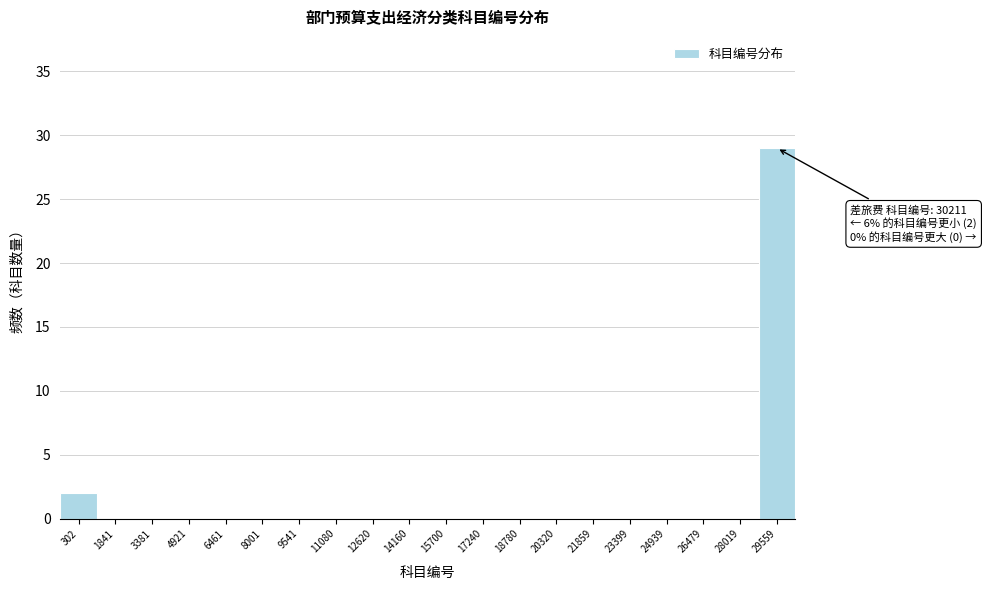

Reading left to right, what are all the values shown in this chart?

302=2	1841=0	3381=0	4921=0	6461=0	8001=0	9541=0	11080=0	12620=0	14160=0	15700=0	17240=0	18780=0	20320=0	21859=0	23399=0	24939=0	26479=0	28019=0	29559=29